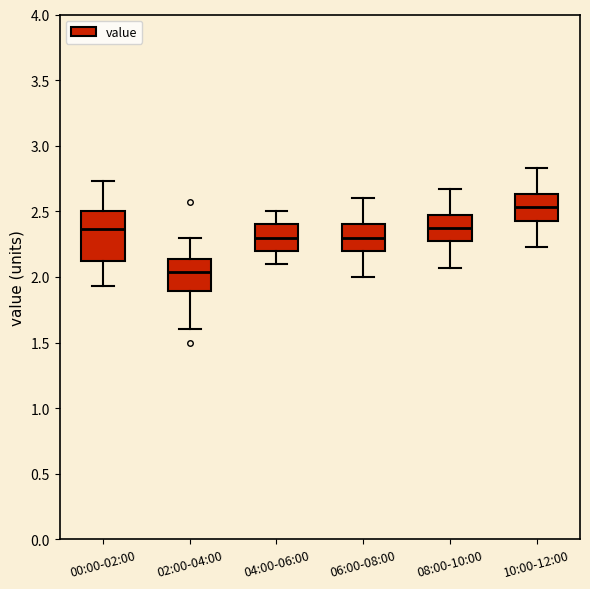

Comparing the boxes themselves (not the whiskers), which one is the tallest?

00:00-02:00